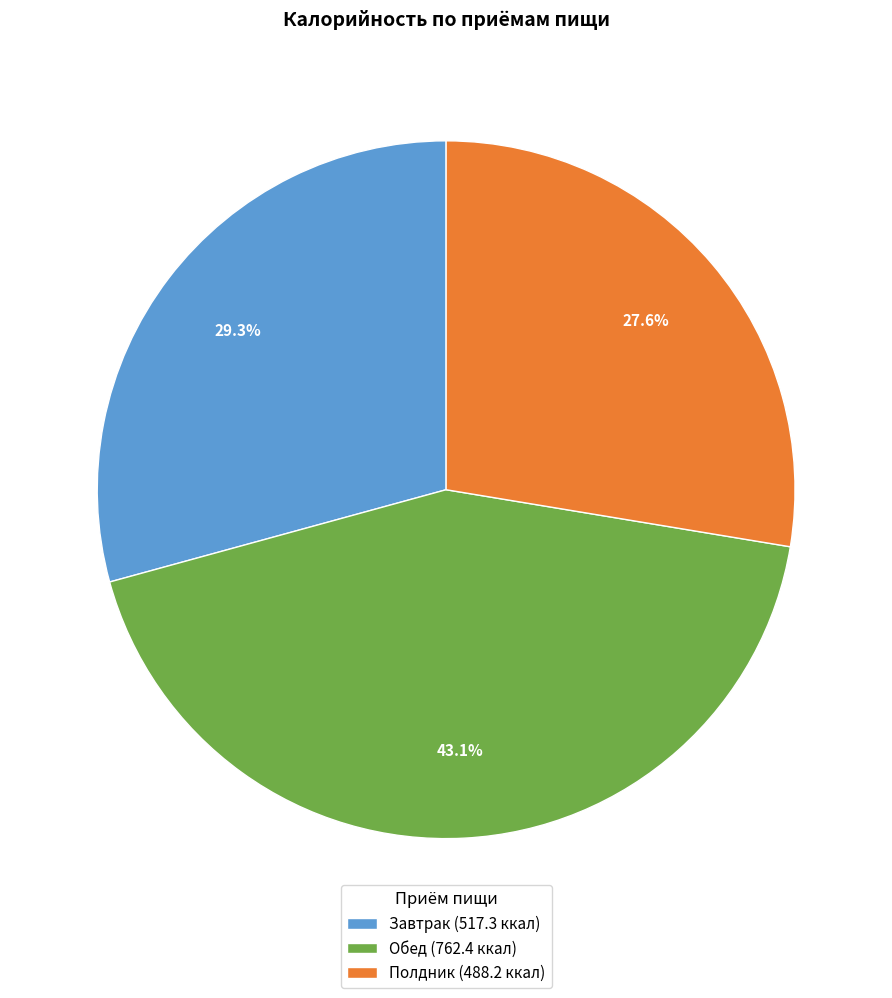

Count the number of slices in the pie.

3